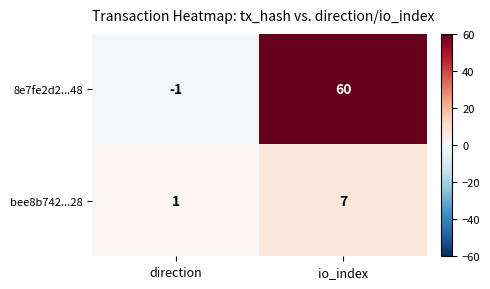

Reading right to left, extract all data points from this chart.

8e7fe2d2...48: io_index=60	direction=-1
bee8b742...28: io_index=7	direction=1